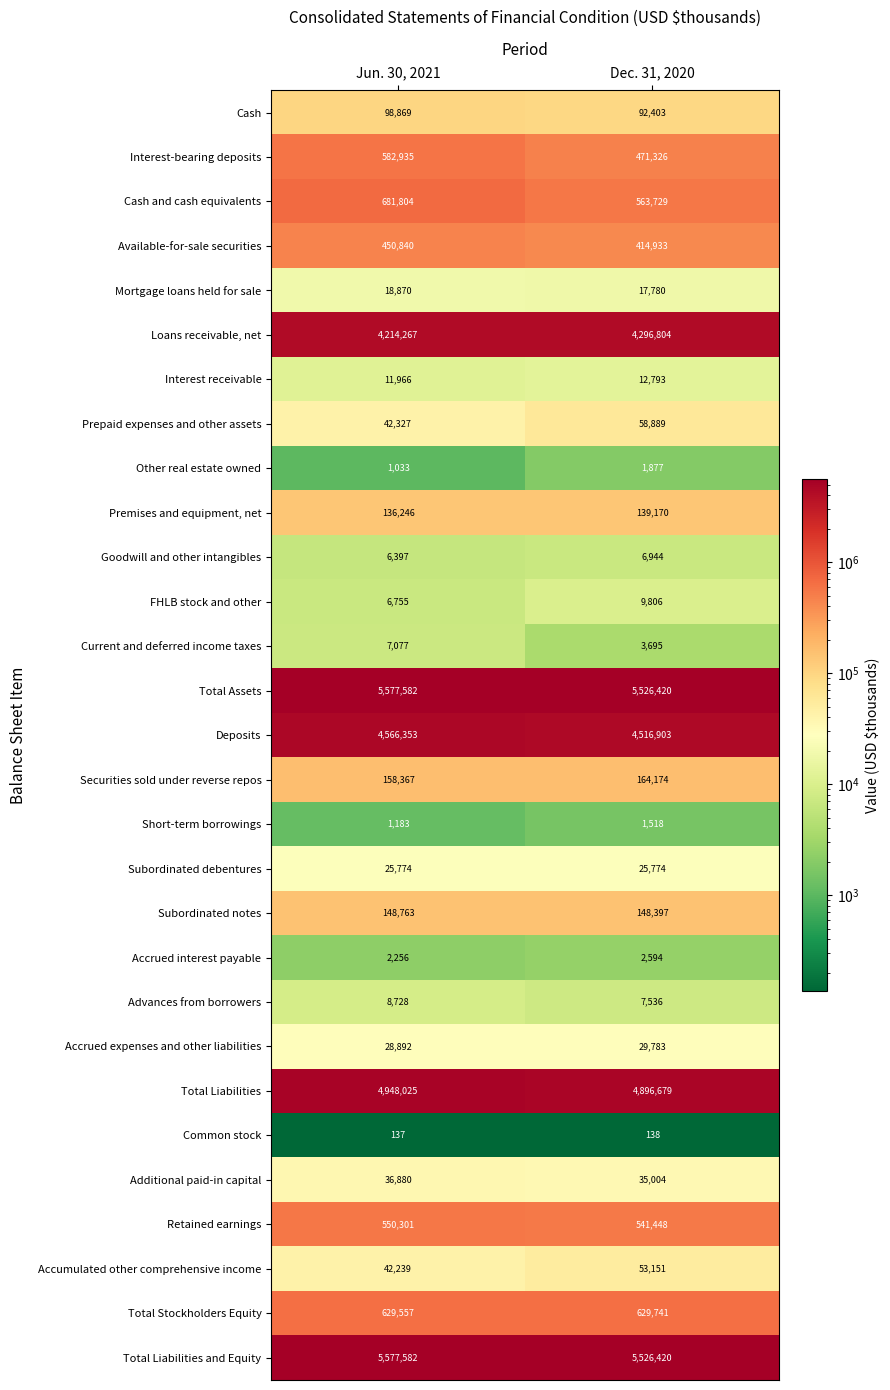

What is the difference between the maximum and minimum values in the Available-for-sale securities series?

35907